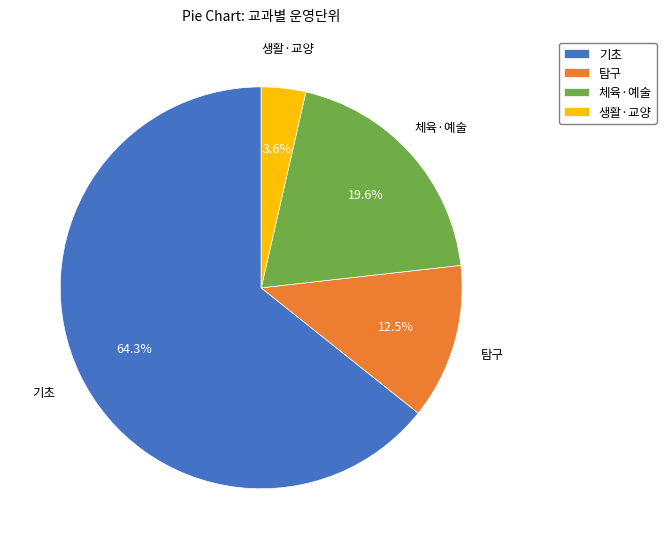

Which slice is the largest?

기초